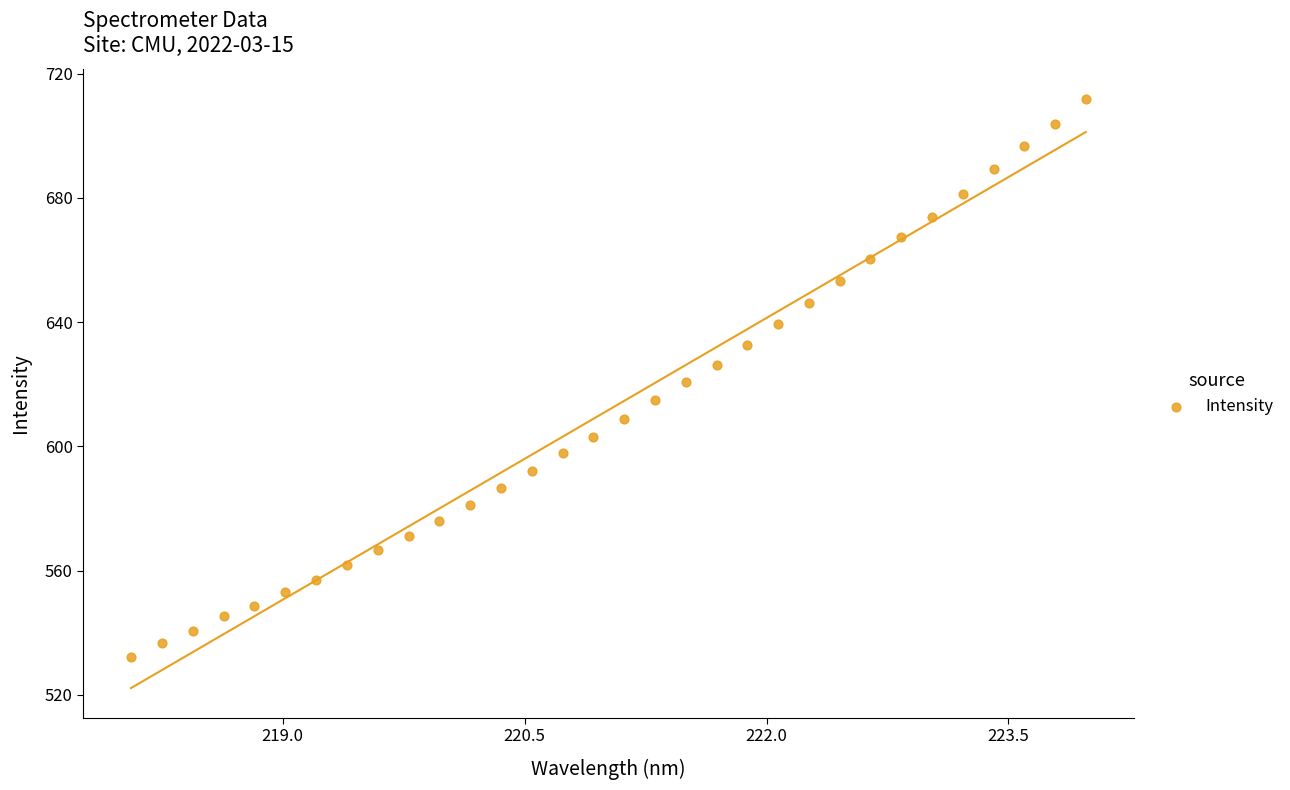

What is the range of Y values (max minus min)?

179.7